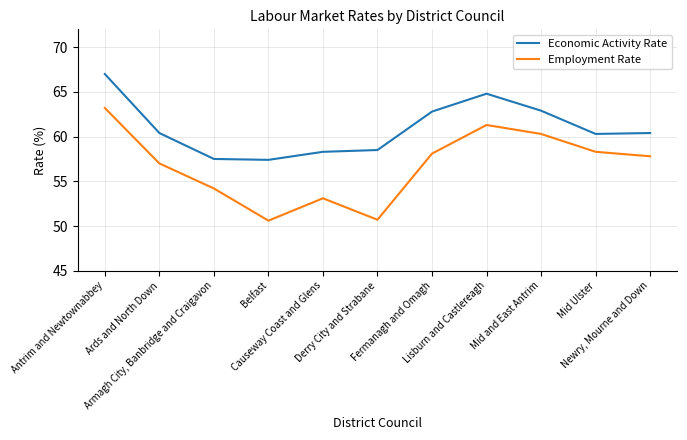

What is the greatest value displayed?

67.0